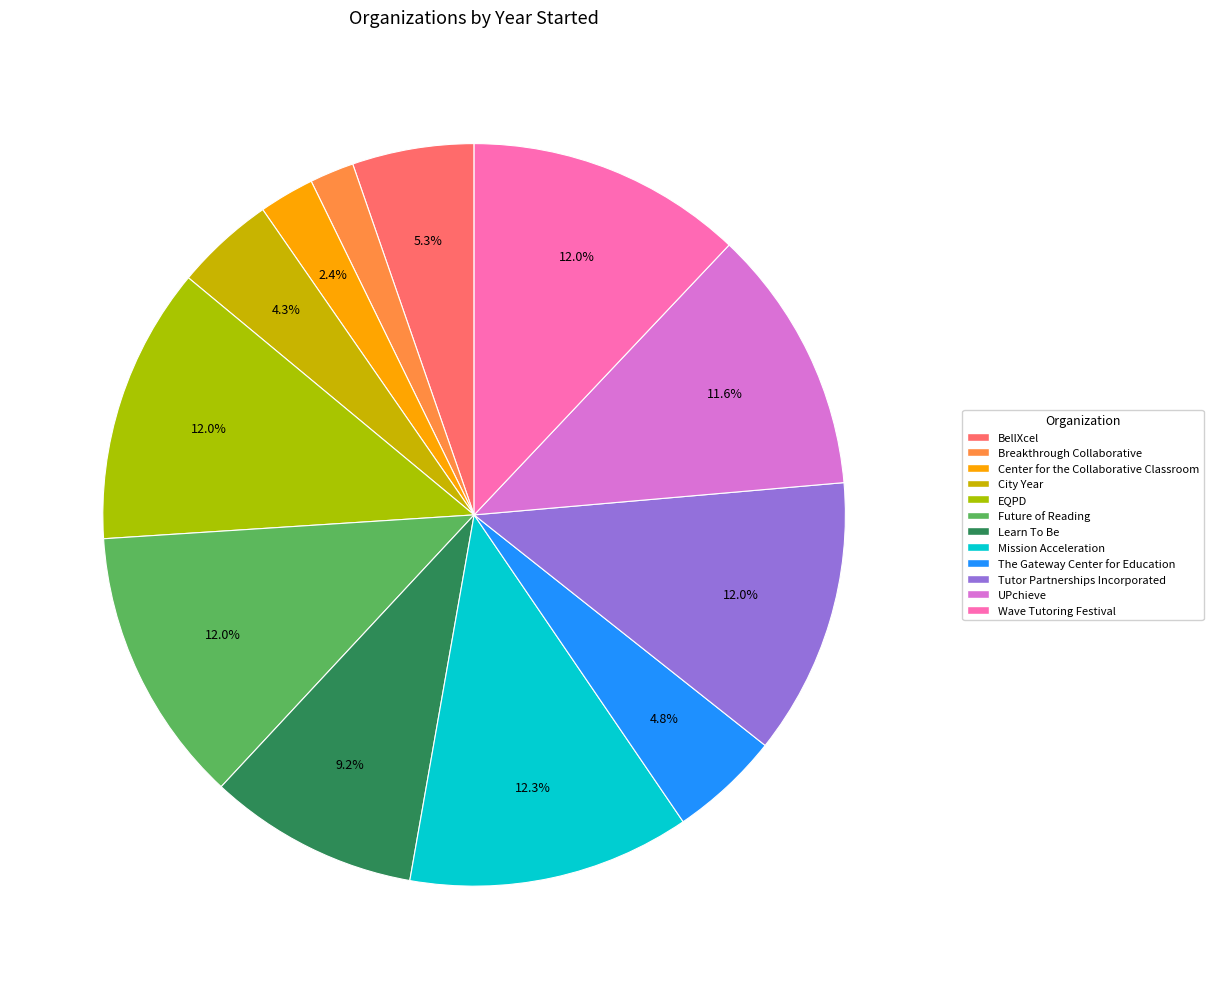

Does City Year account for over 50% of the chart?

No